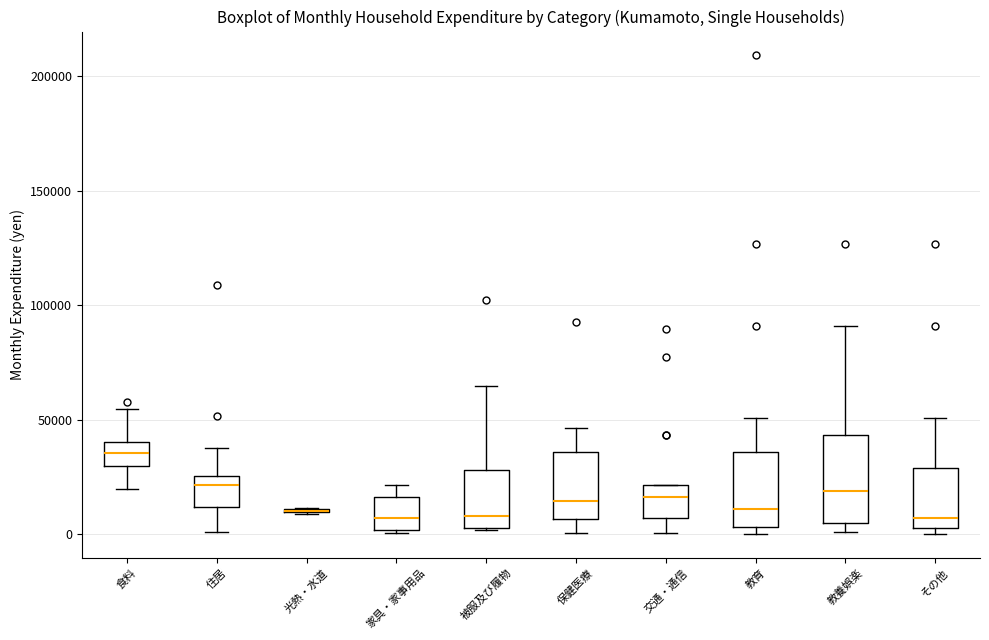

Where is the lower edge of the box for 被服及び履物 on the y-axis? The values are not printed on the chart, so give them approximately, as read against the axis.

5000